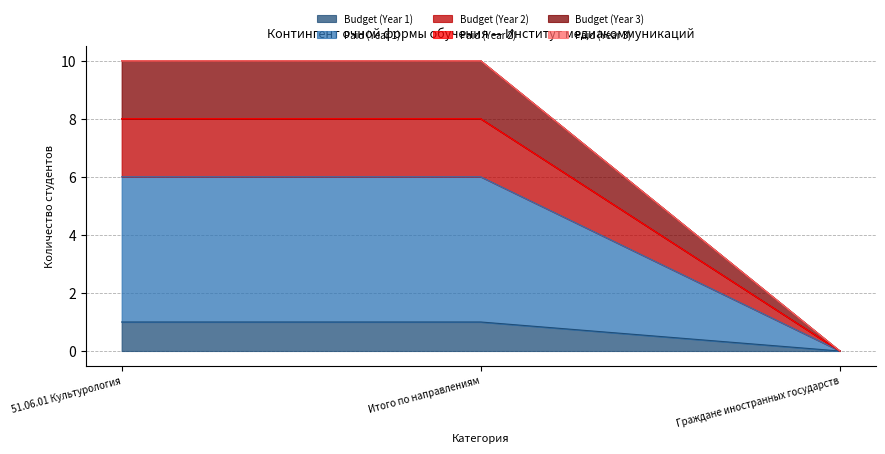

Which has a higher value, 51.06.01 Культурология or Итого по направлениям?

51.06.01 Культурология